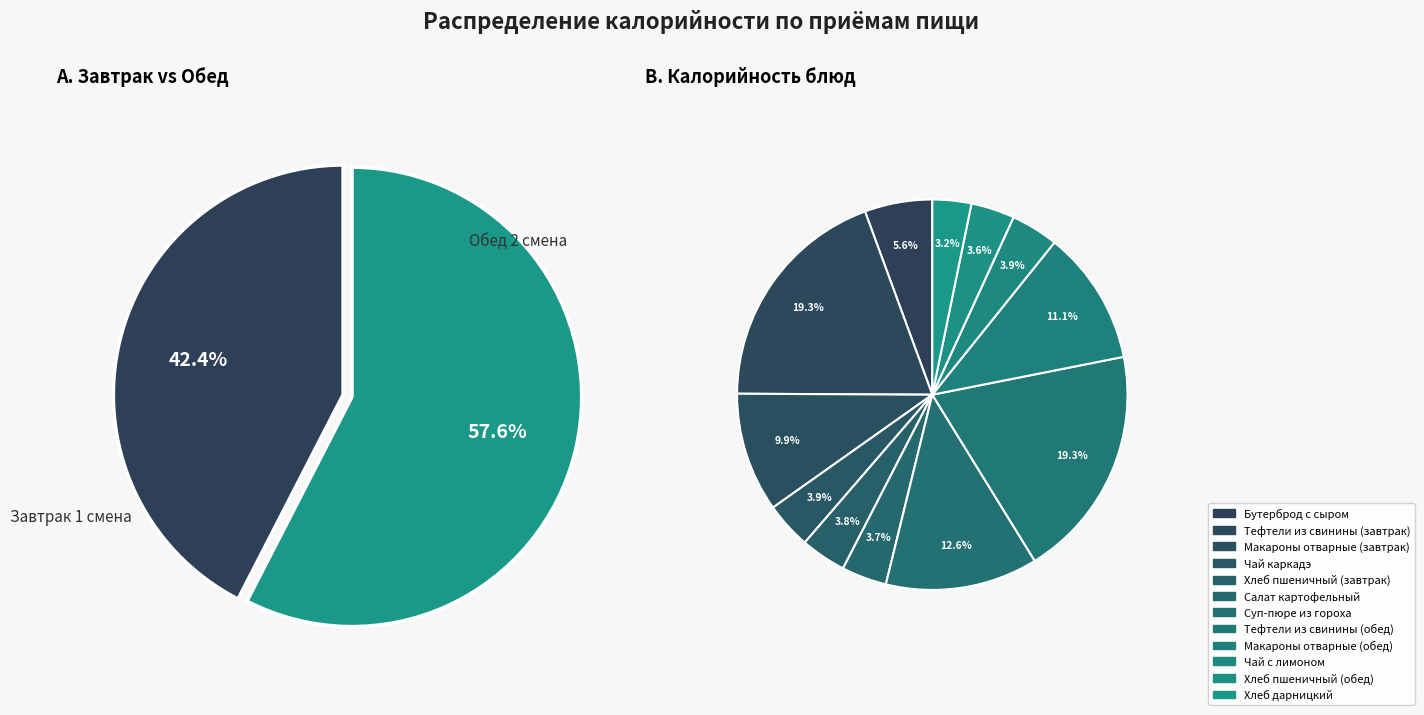

What portion of the pie excludes Суп-пюре из гороха?

87.4%